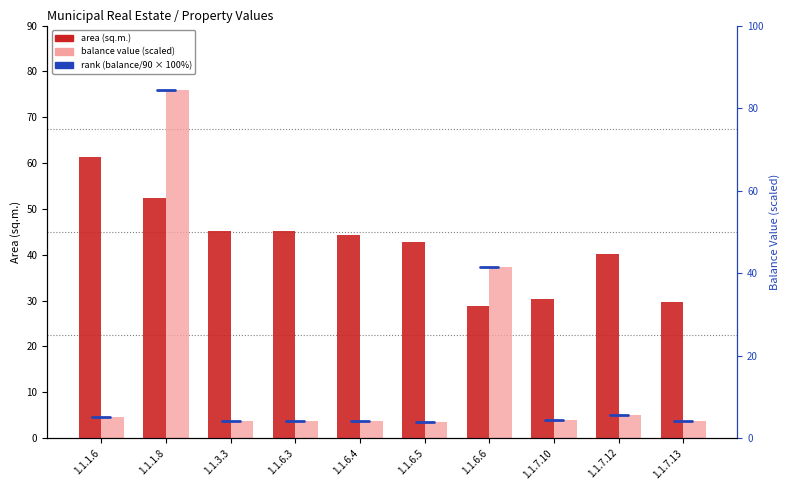

What is the maximum value shown in the chart?

76.0